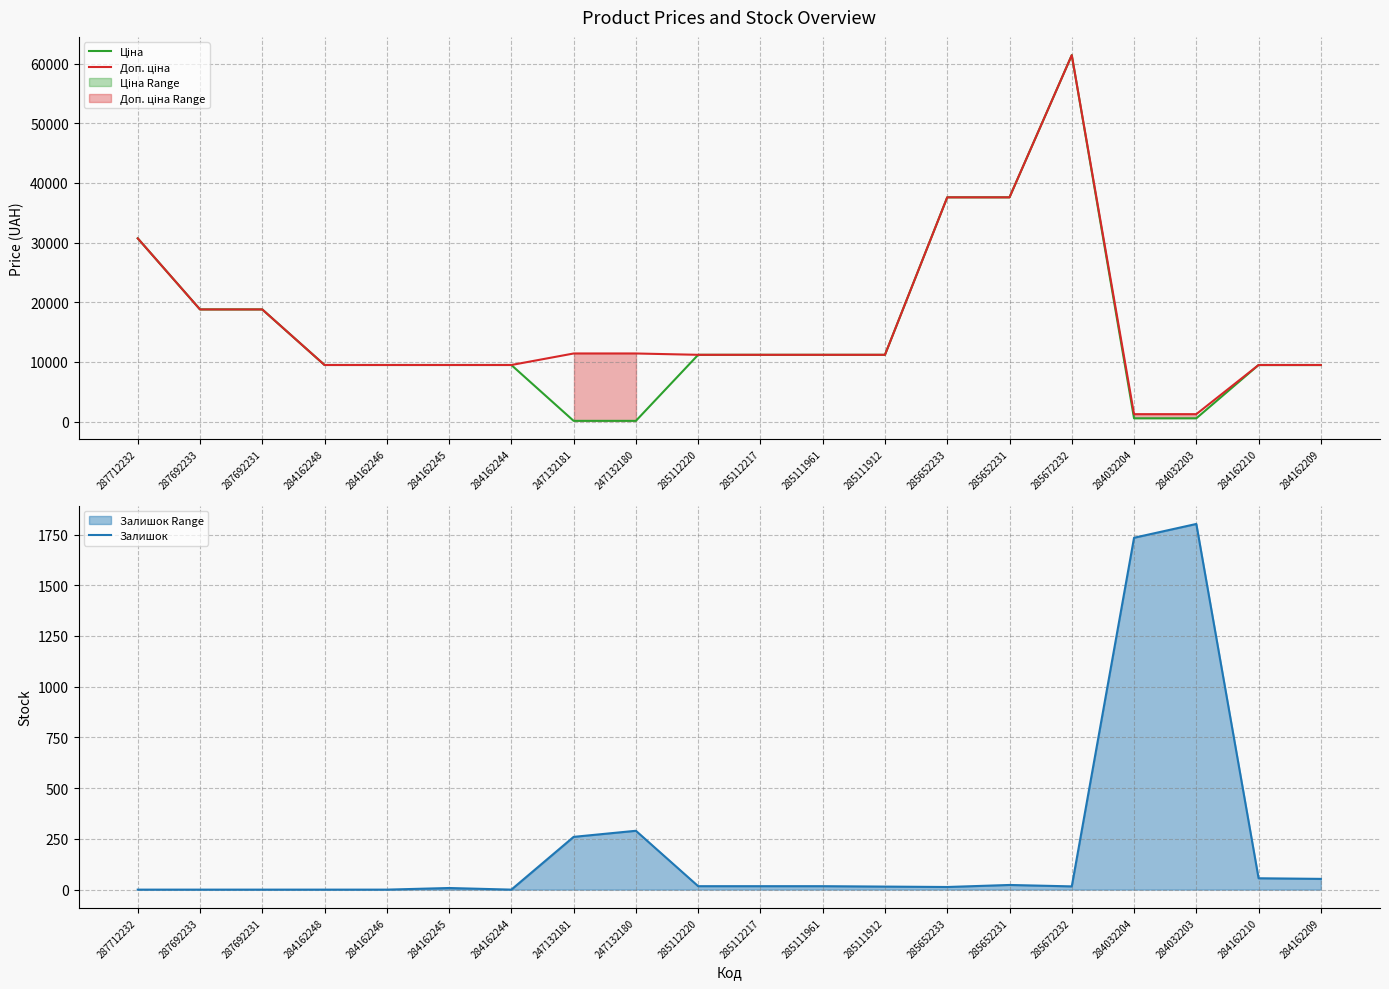

Which has a higher value, 285111961 or 285112220?

285111961